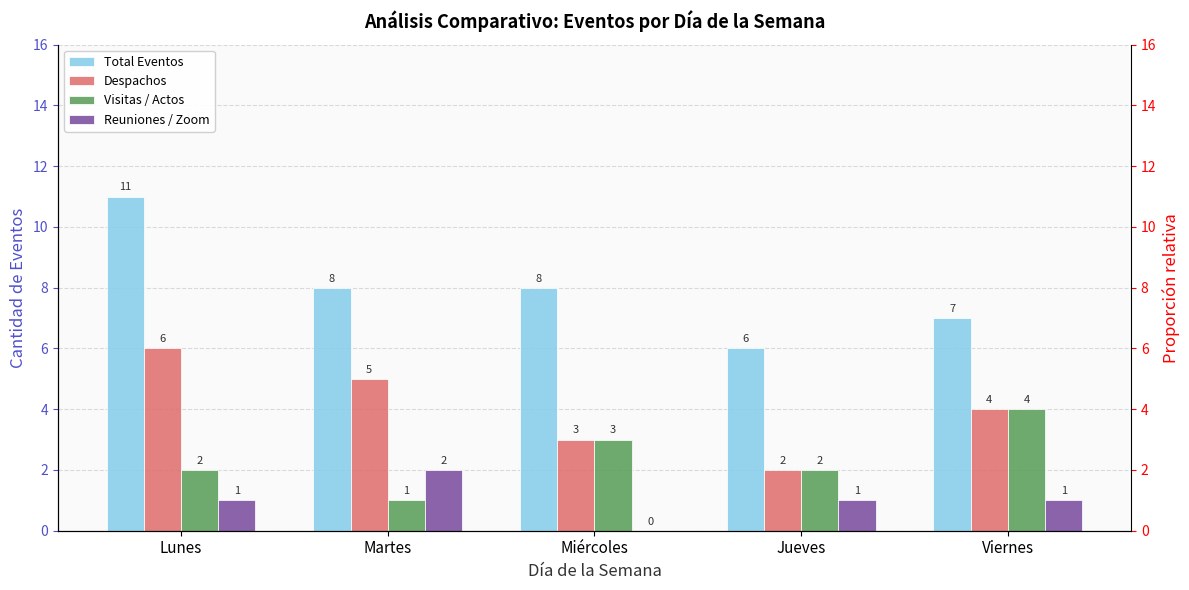

What is the difference between the maximum and minimum values in the Despachos series?

4